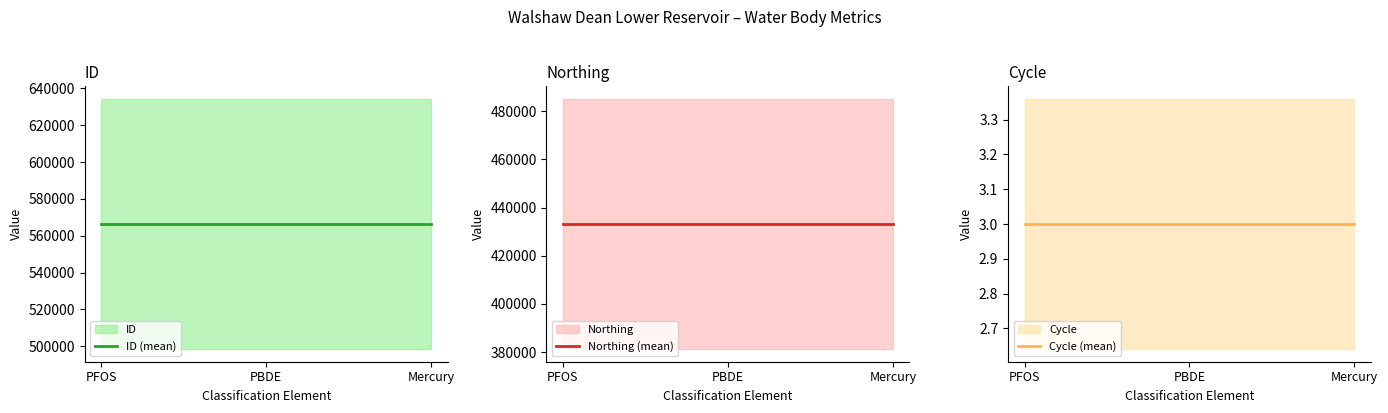

What is the approximate value of ID at PFOS?

566355